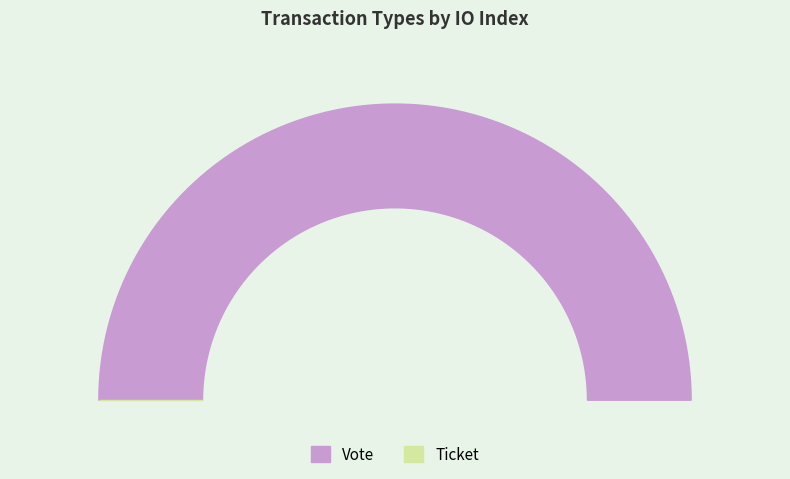

Is it true that Vote is 100% of the pie?

True